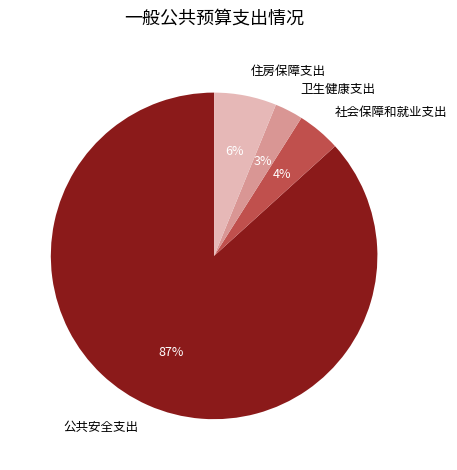

Which has a higher value, 社会保障和就业支出 or 住房保障支出?

住房保障支出